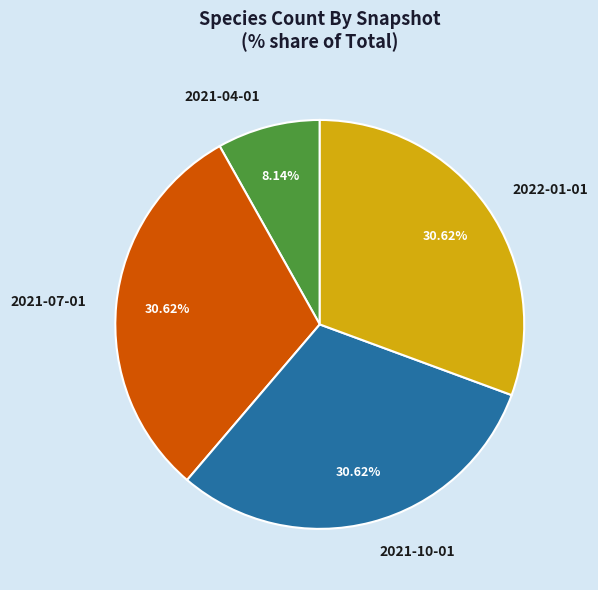

To the nearest percent, what is the difference between the largest and smallest slice percentages?

22%